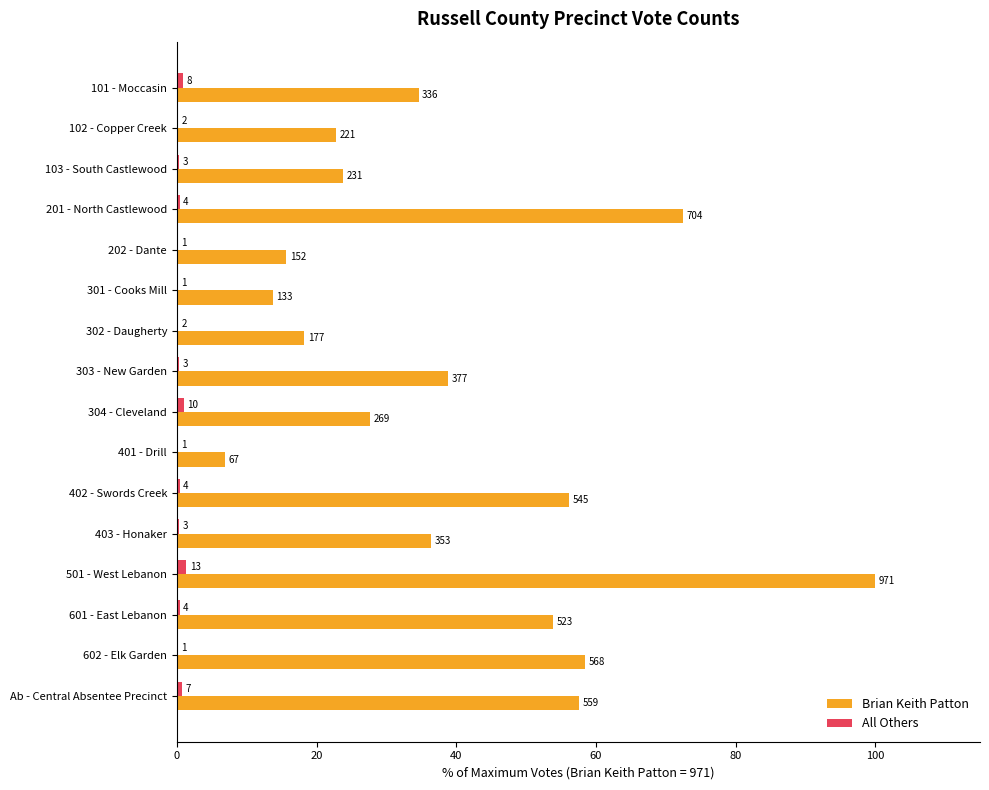

What is the average value of the All Others series?

0.4